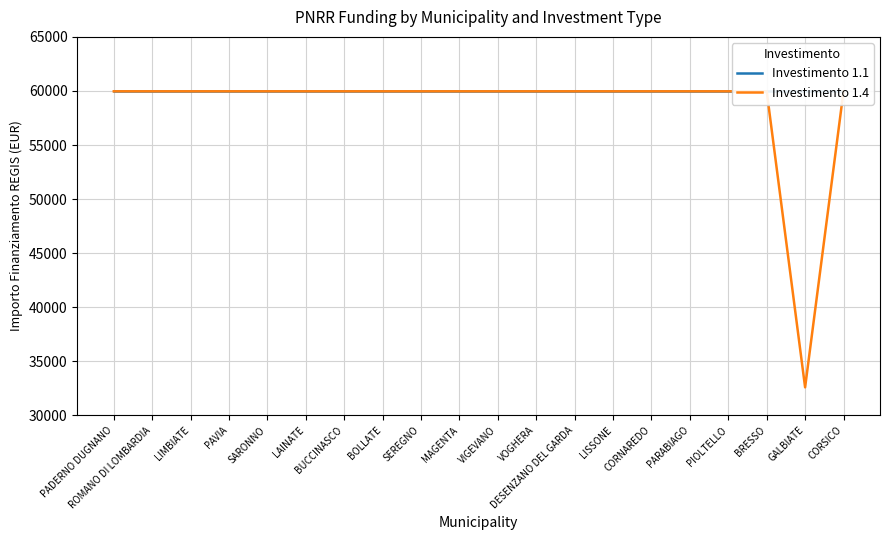

At how many categories does at least one series exceed 36429?

20